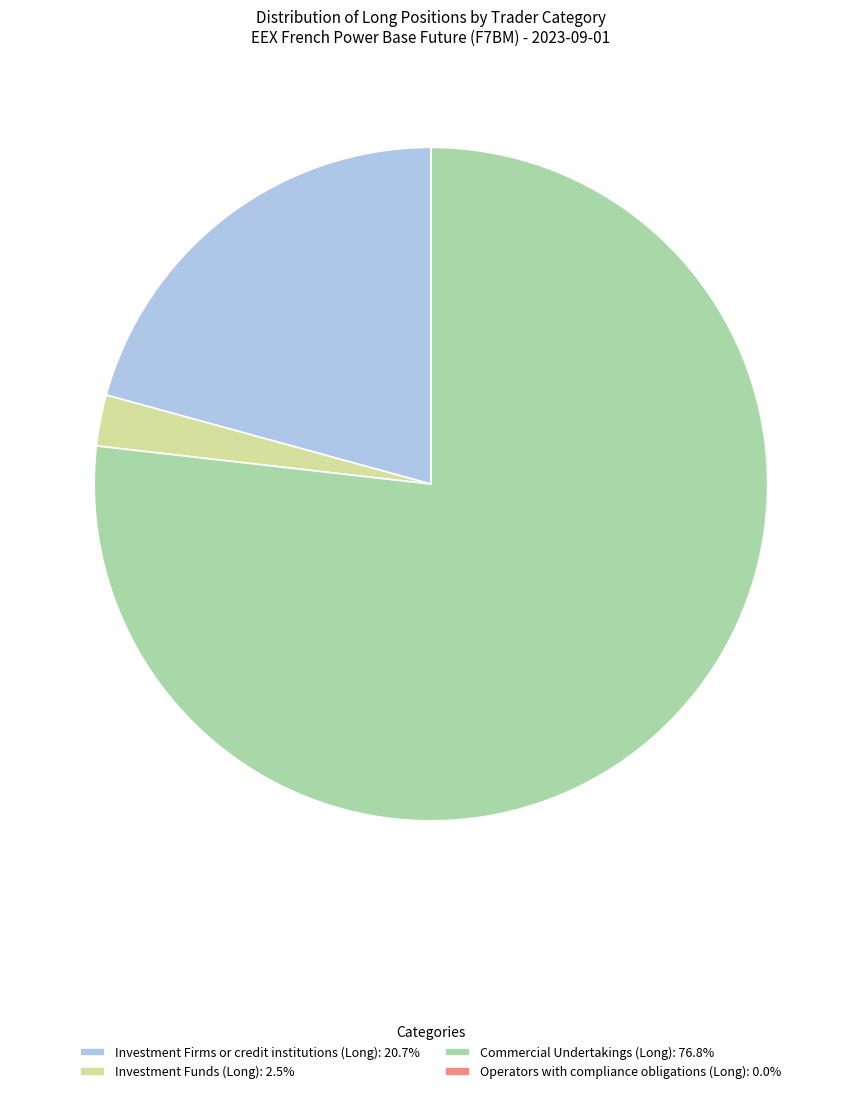

Does any single category account for the majority?

Yes